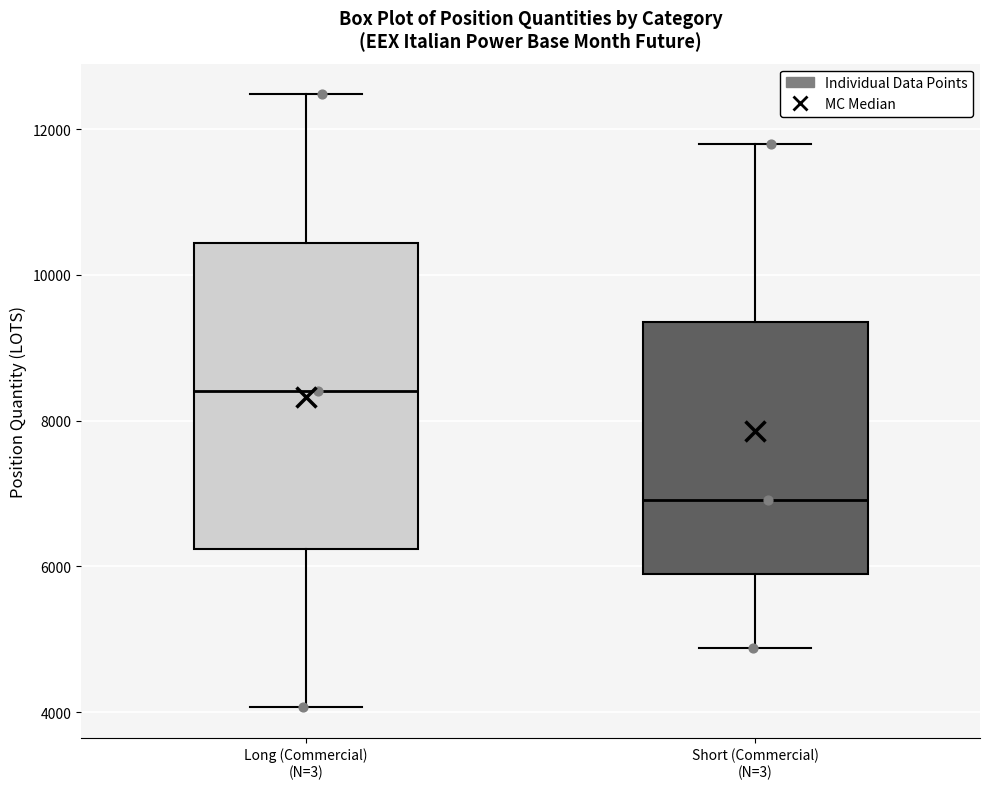

Where does the median line of the box for Long (Commercial) (N=3) sit on the y-axis? The values are not printed on the chart, so give them approximately, as read against the axis.

8400